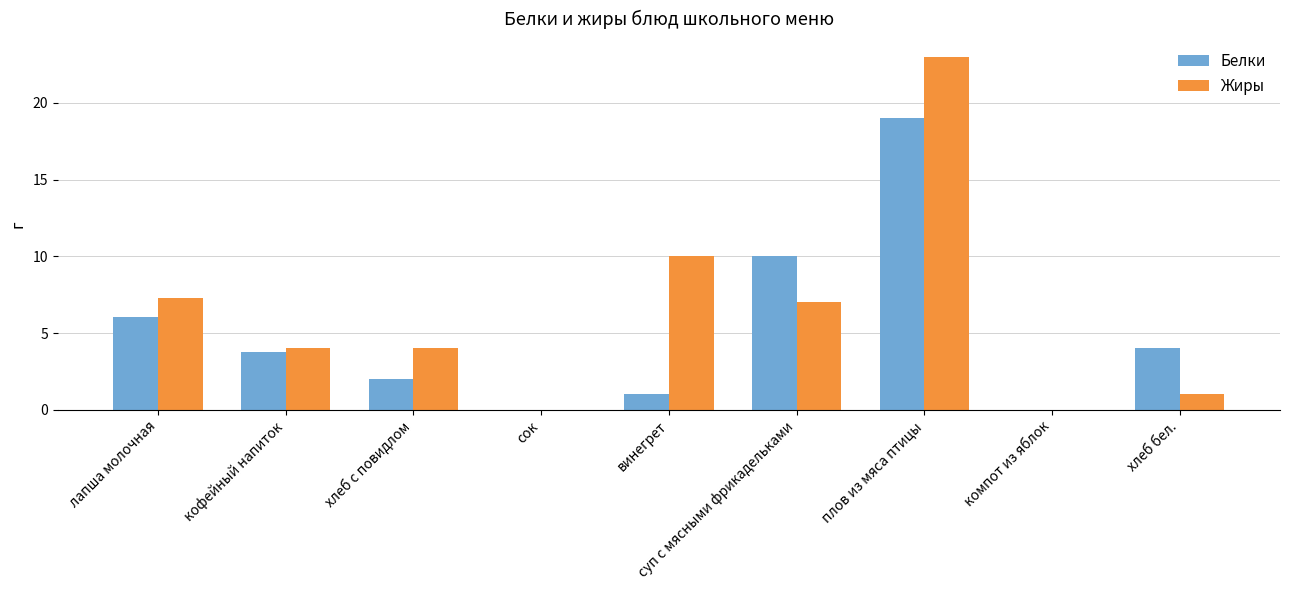

Which category has the highest value in the Жиры series?

плов из мяса птицы